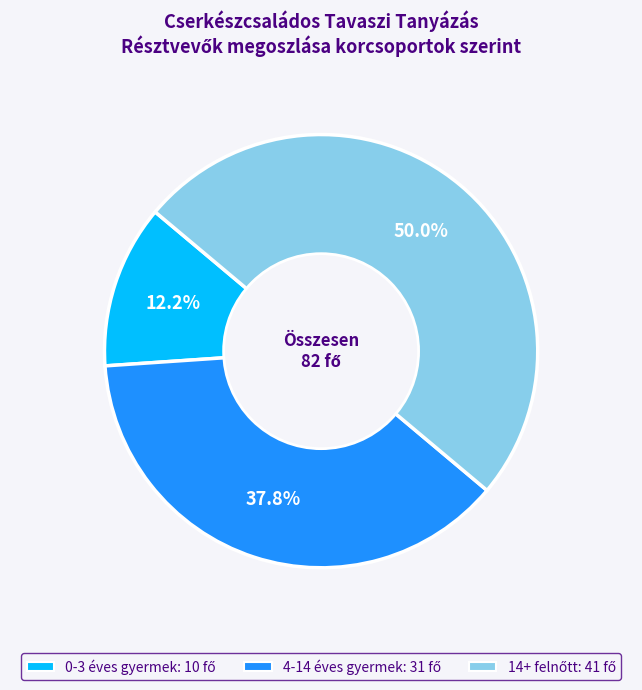

How many segments does this pie chart have?

3